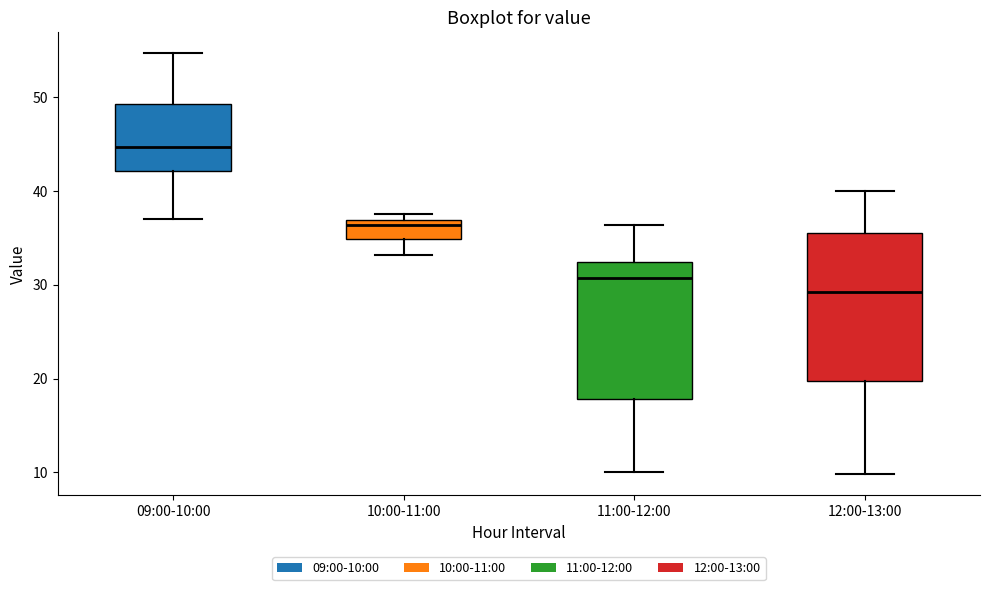

Reading left to right, read every box against the y-axis: the position of its median line, the range the box covers, and the ends of its whiskers. The values are not printed on the chart, so give them approximately, as read against the axis.

09:00-10:00: median 45, box 42 to 49, whiskers 37 to 55
10:00-11:00: median 36, box 35 to 37, whiskers 33 to 38
11:00-12:00: median 31, box 18 to 32, whiskers 10 to 36
12:00-13:00: median 29, box 20 to 36, whiskers 10 to 40